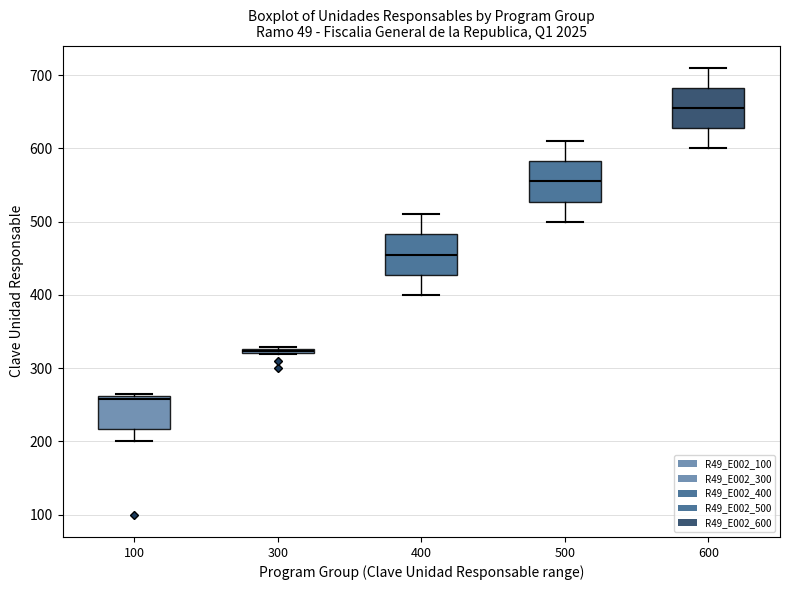

Where is the lower edge of the box at x = 300 on the y-axis? The values are not printed on the chart, so give them approximately, as read against the axis.

320